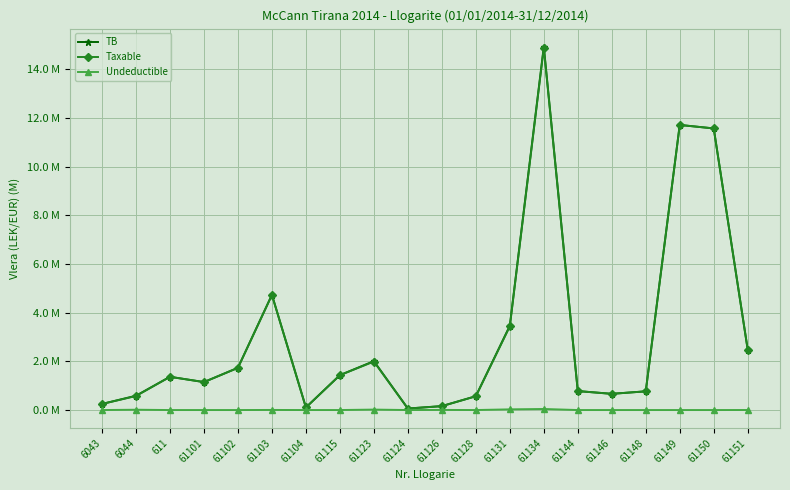

What is the difference between the maximum and second lowest values in the Taxable series?

14.8